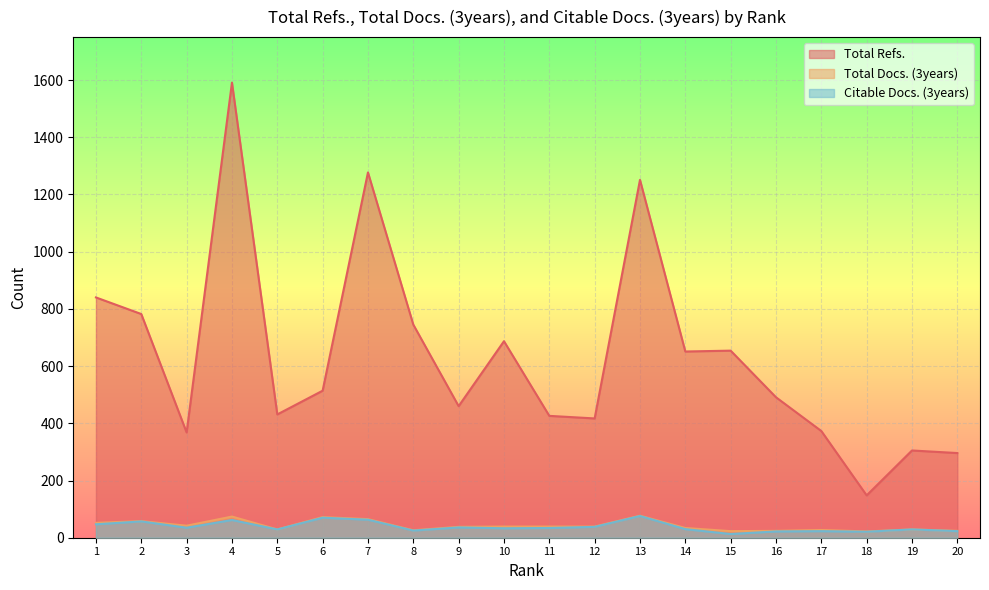

What is the value of the Total Refs. point at the 15th from the left?

654